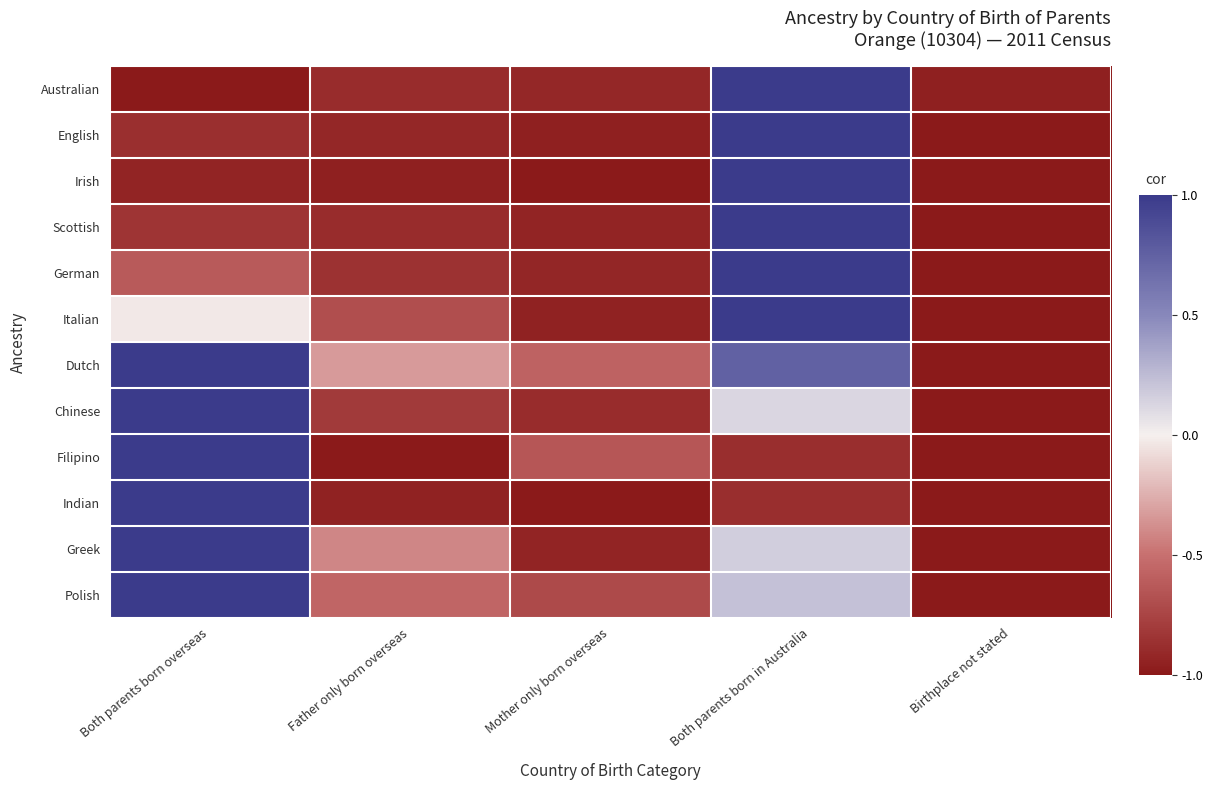

What is the total value across all series at Mother only born overseas?

-10.4